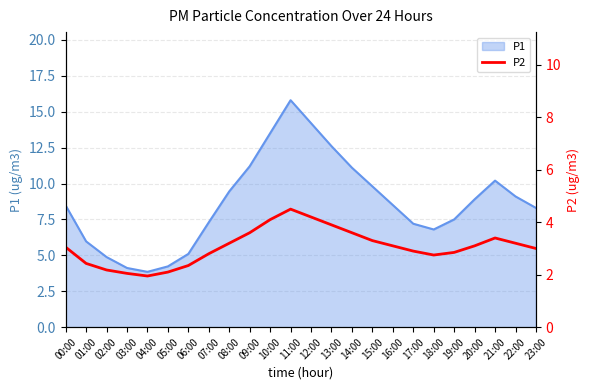

What is the label of the 18th point from the left?

17:00